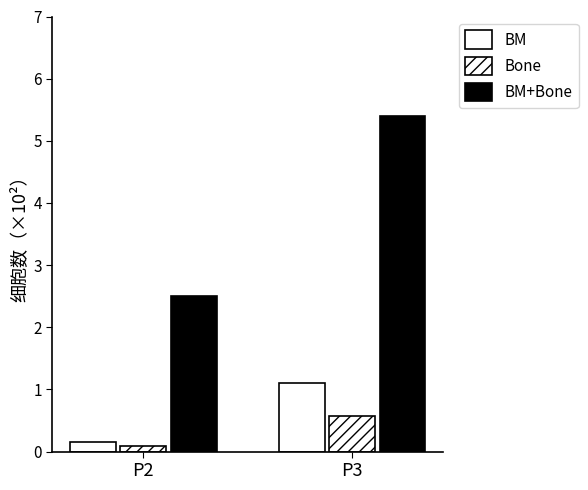

List the labels in order of BM value, smallest first.

P2, P3